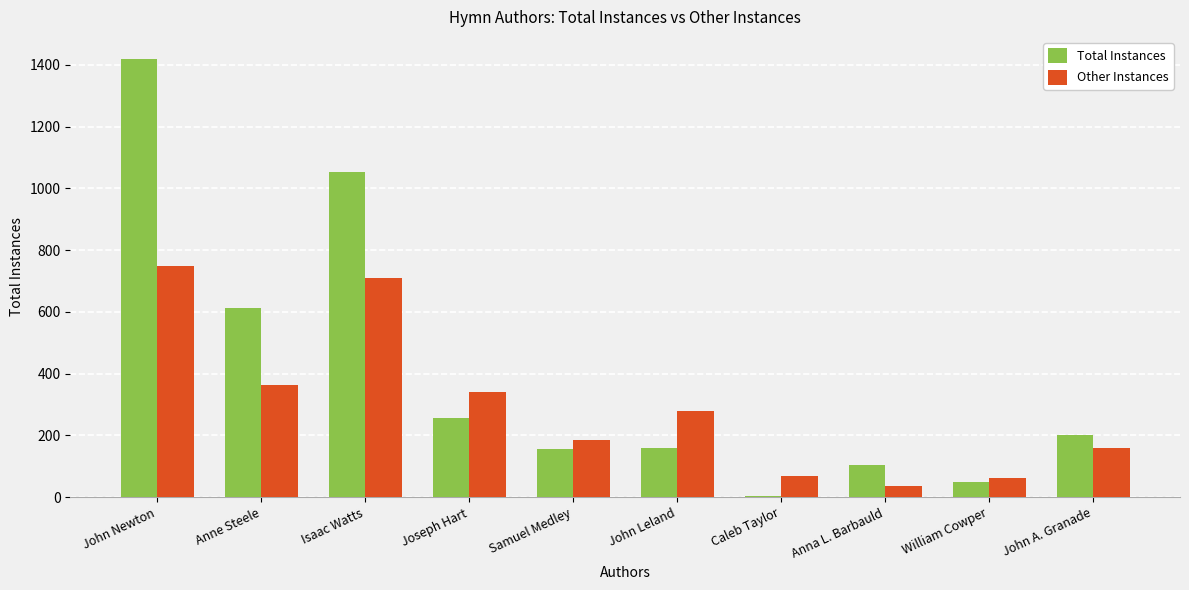

What is the spread (max minus min) of values at John Leland?

121